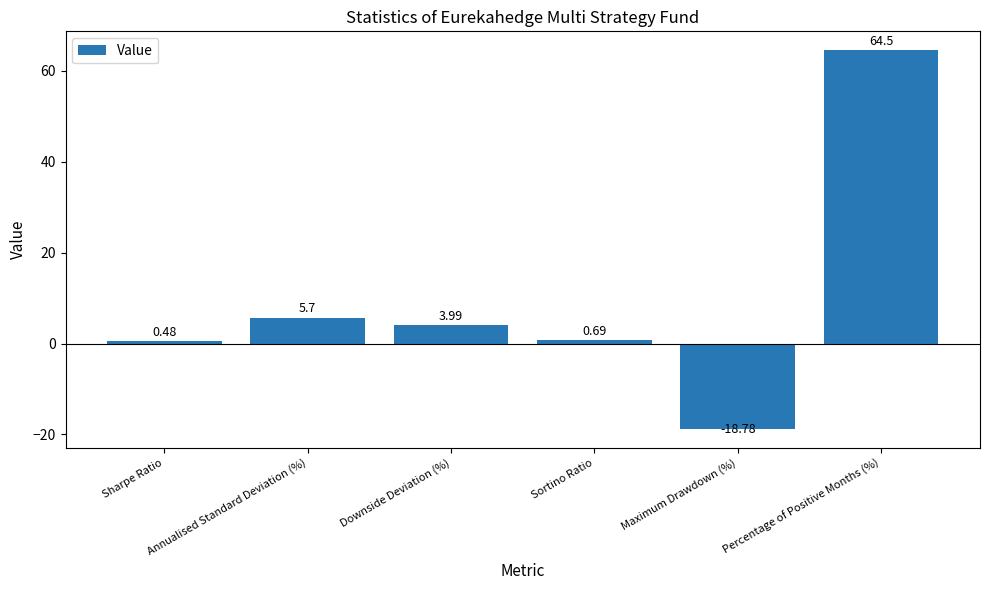

What is the sum of the values at Annualised Standard Deviation (%) and Sortino Ratio?

6.4